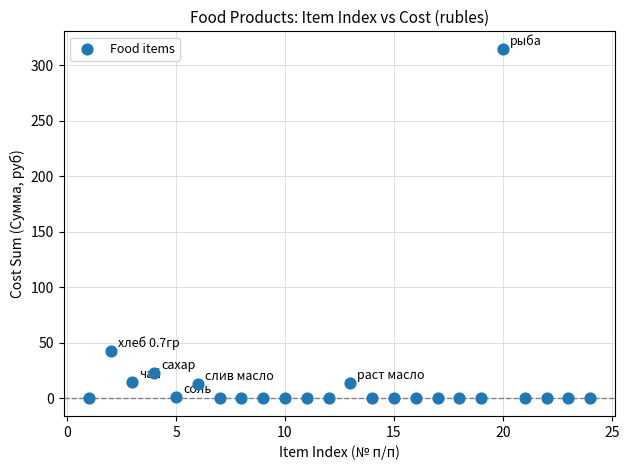

What Y value in the scatter plot is closest to 157?

42.9